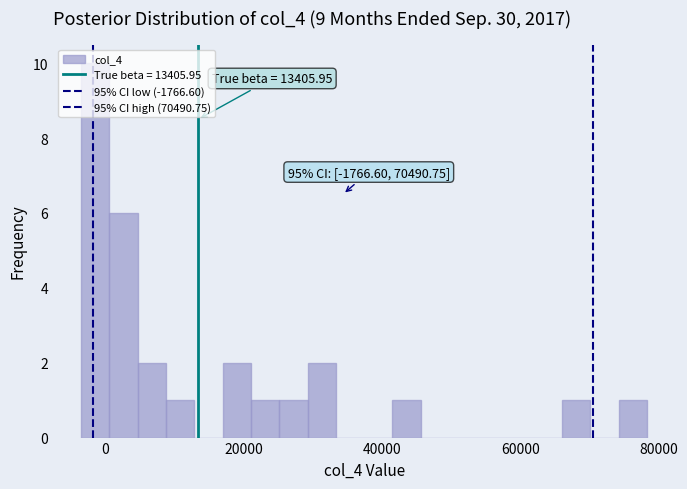

Around what value on the x-axis is the tallest bar? Give the approximate position of its centre, as read against the axis.

-2000